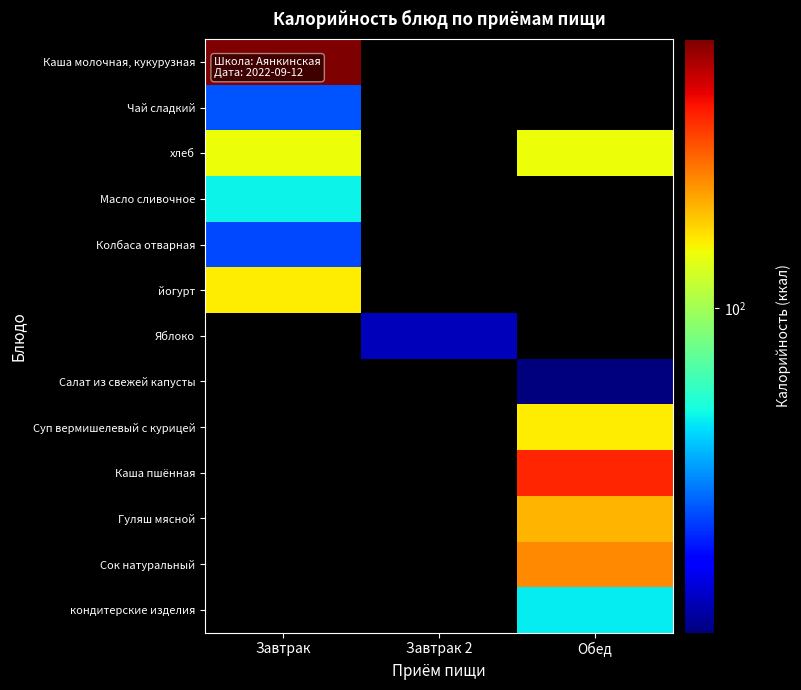

Which label corresponds to the largest value in the chart?

Завтрак